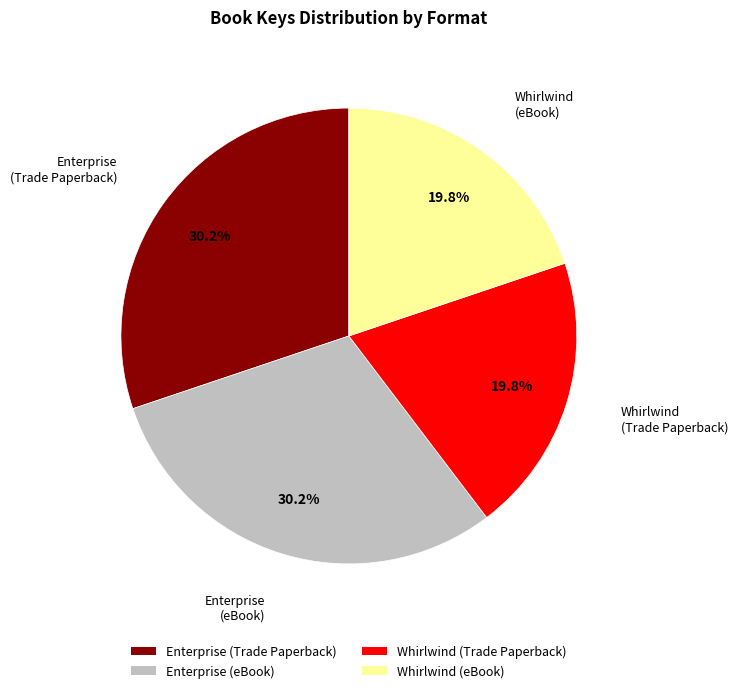

What is the ratio of the value at Whirlwind (Trade Paperback) to the value at Whirlwind (eBook)?

1.0